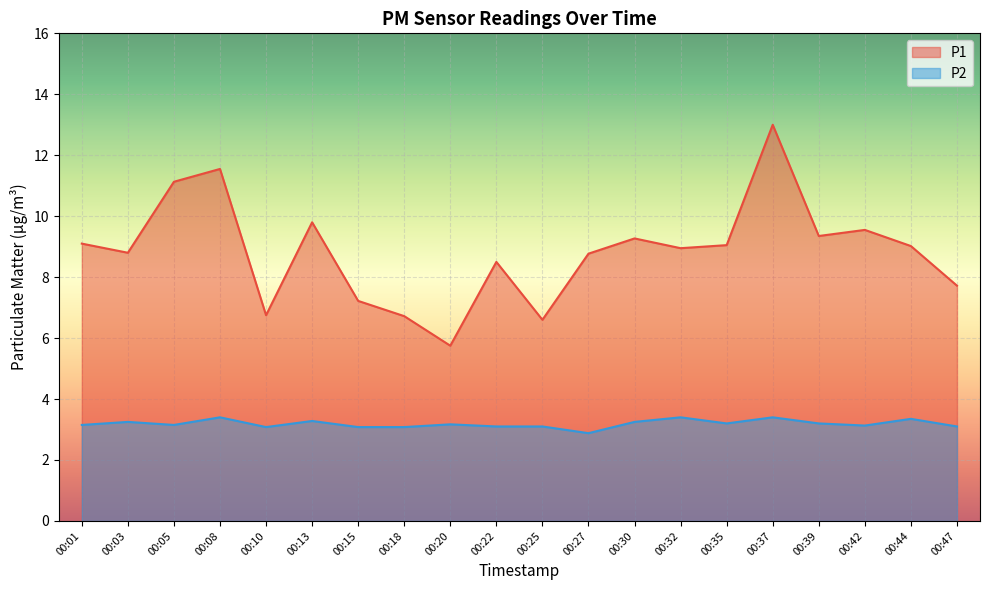

Where is P2 nearest to the value 3?

00:10